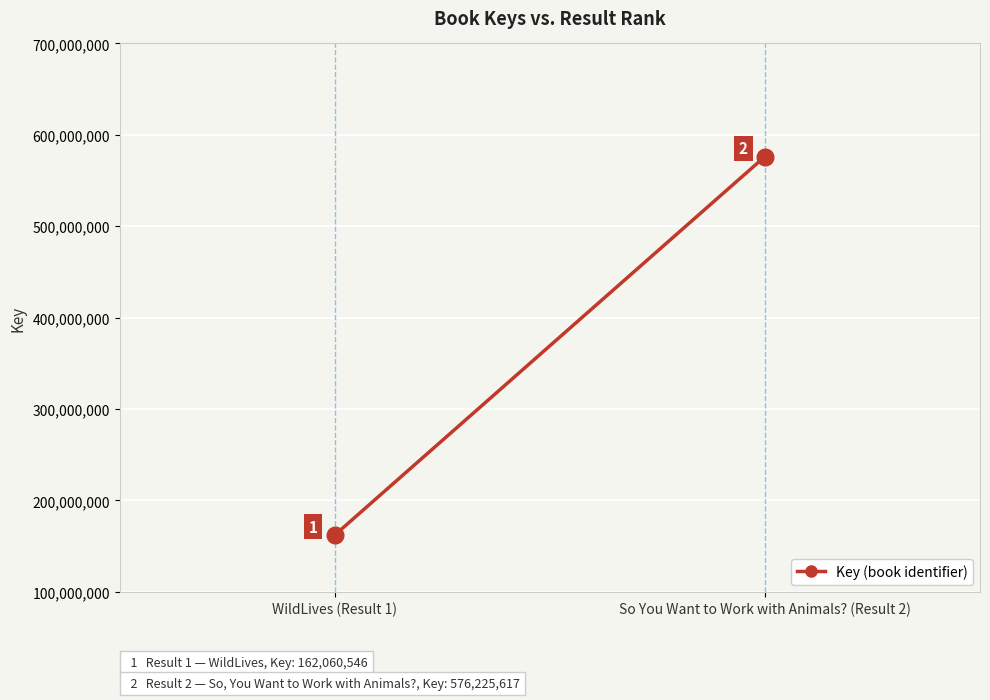

Count the number of data series in this chart.

1